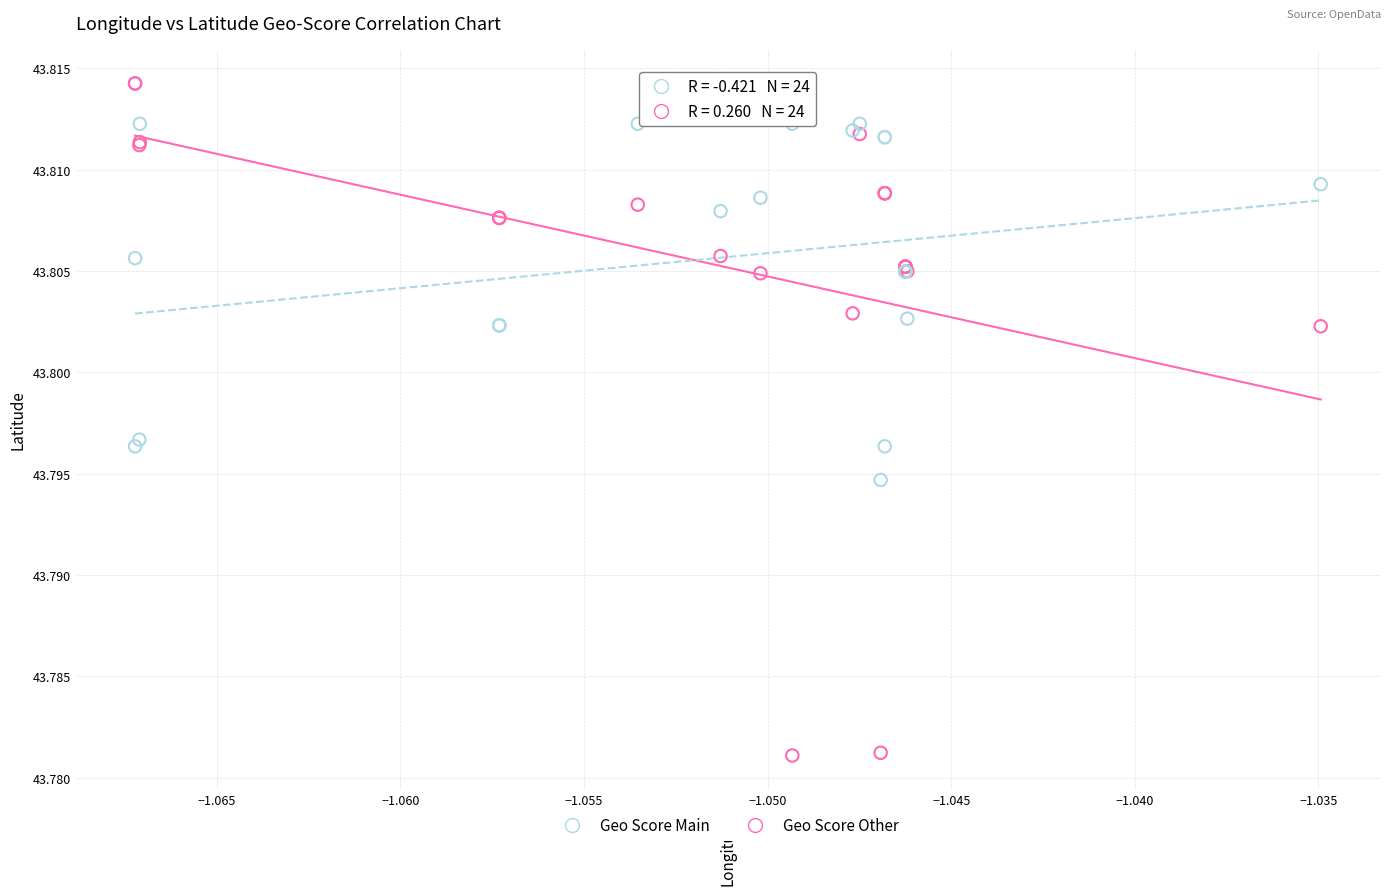

What are all the series names shown in the legend?

Geo Score Main, Geo Score Other